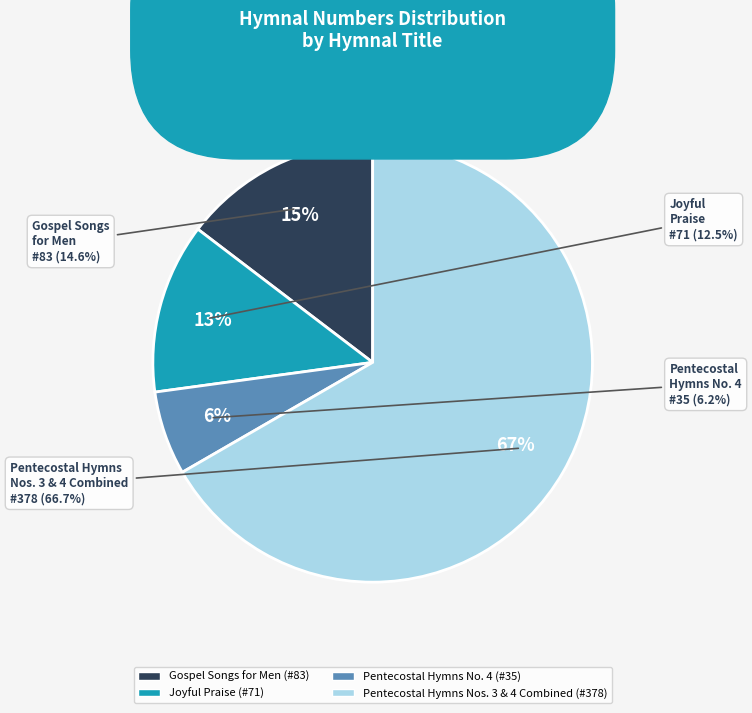

Approximately how many times larger is the value at Joyful Praise compared to Pentecostal Hymns No. 4?

2.0